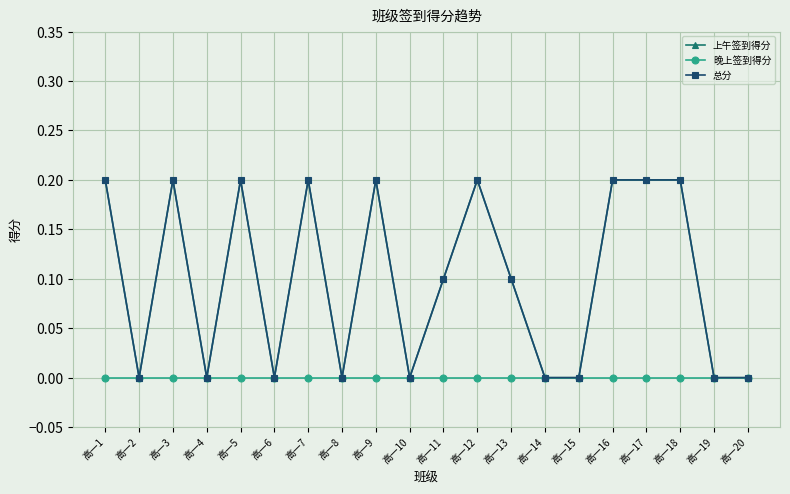

How many lines are shown in the chart?

3